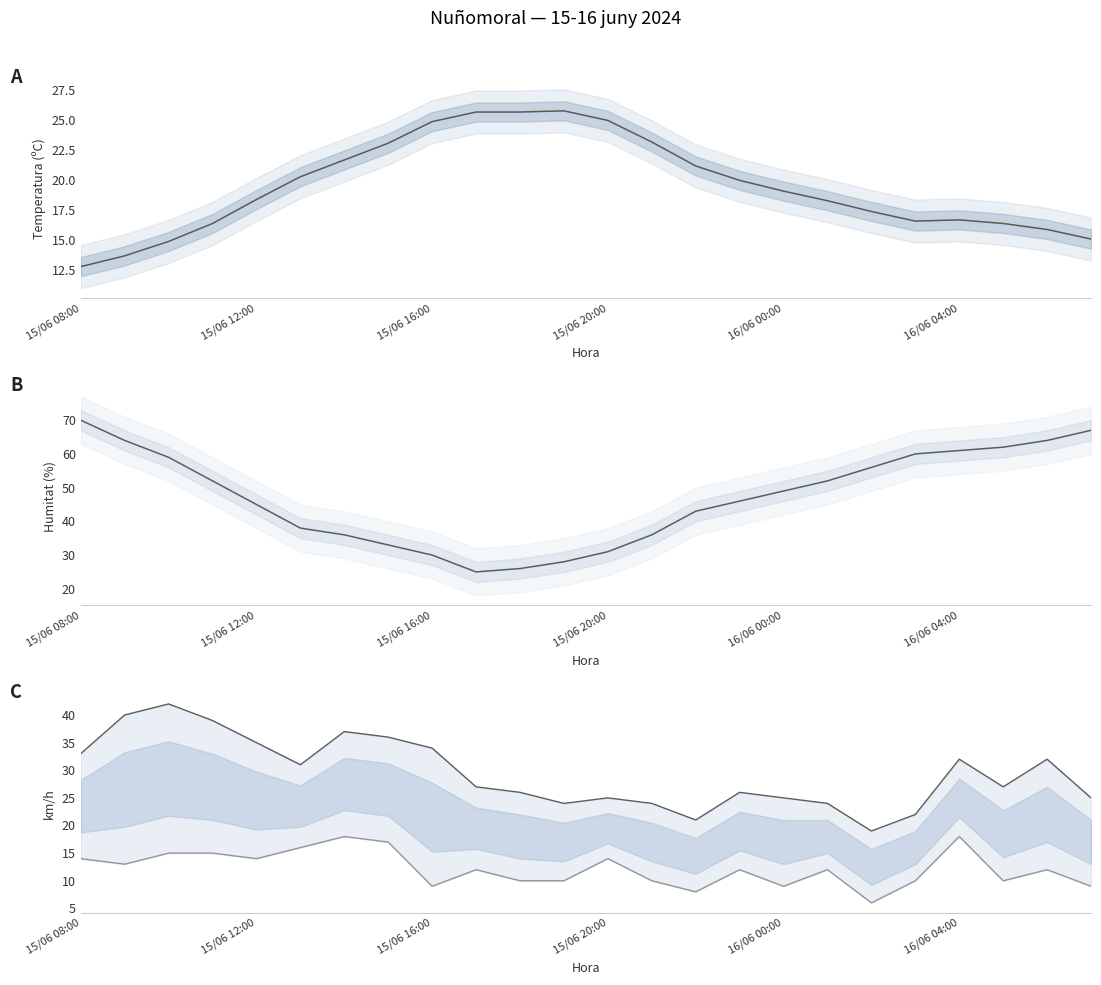

Read the Humitat (%) value at 16/06 00:00.

49.0